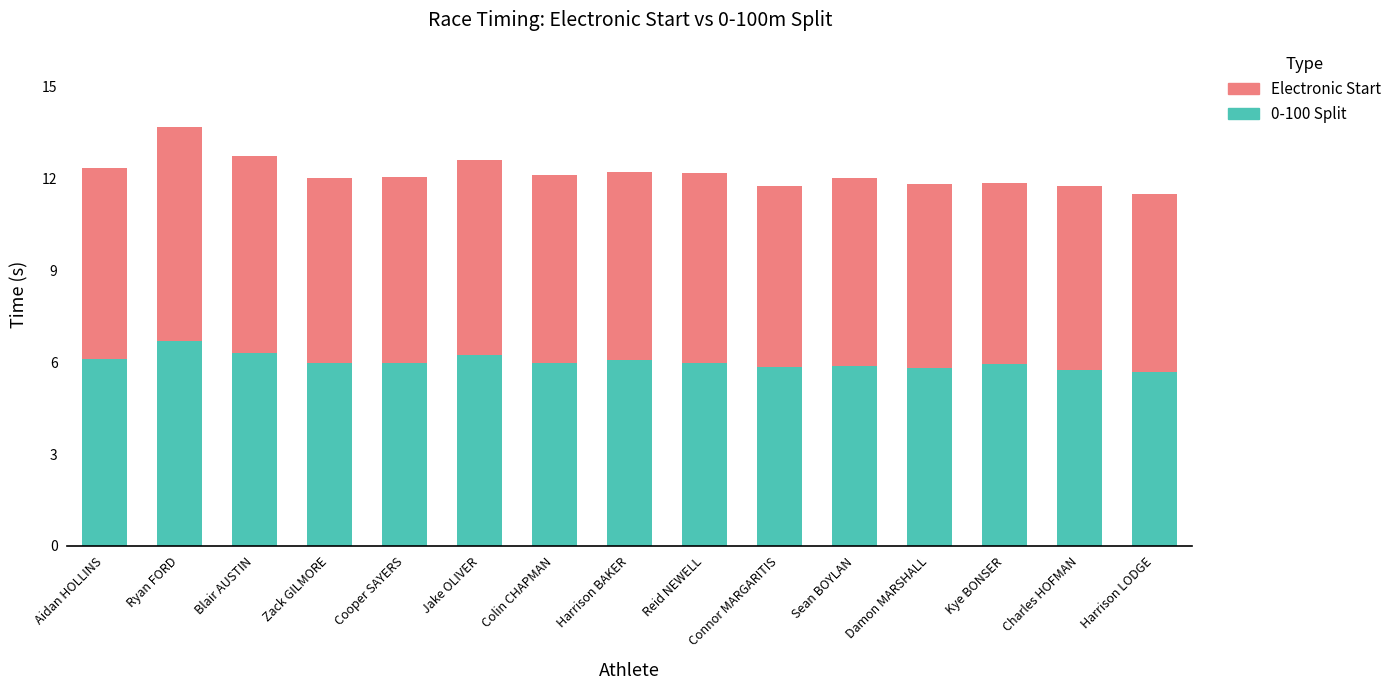

The value of 0-100 Split at Zack GILMORE is 6.0. True or false?

True